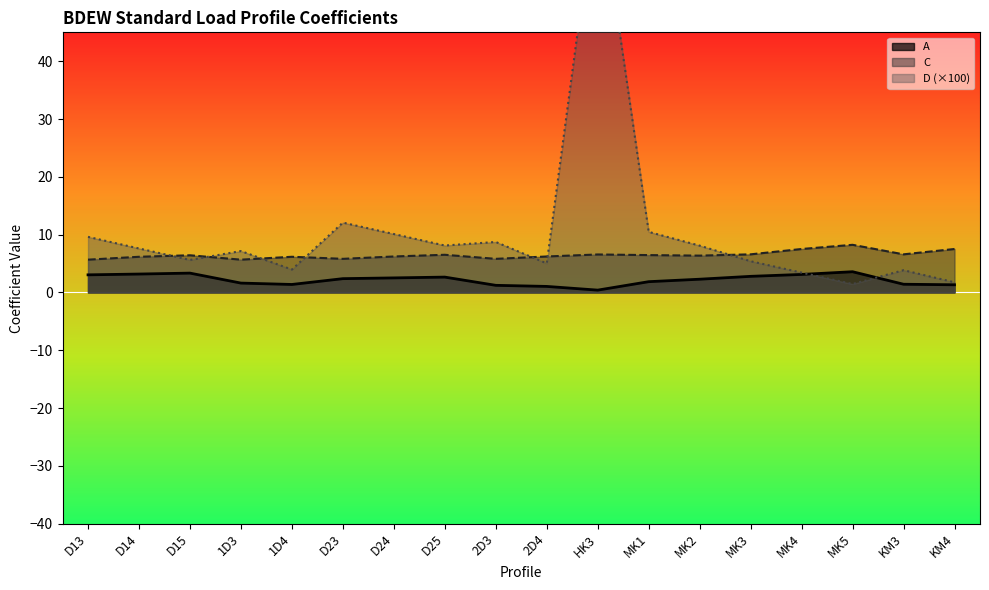

How many data points in A are less than 2?

8